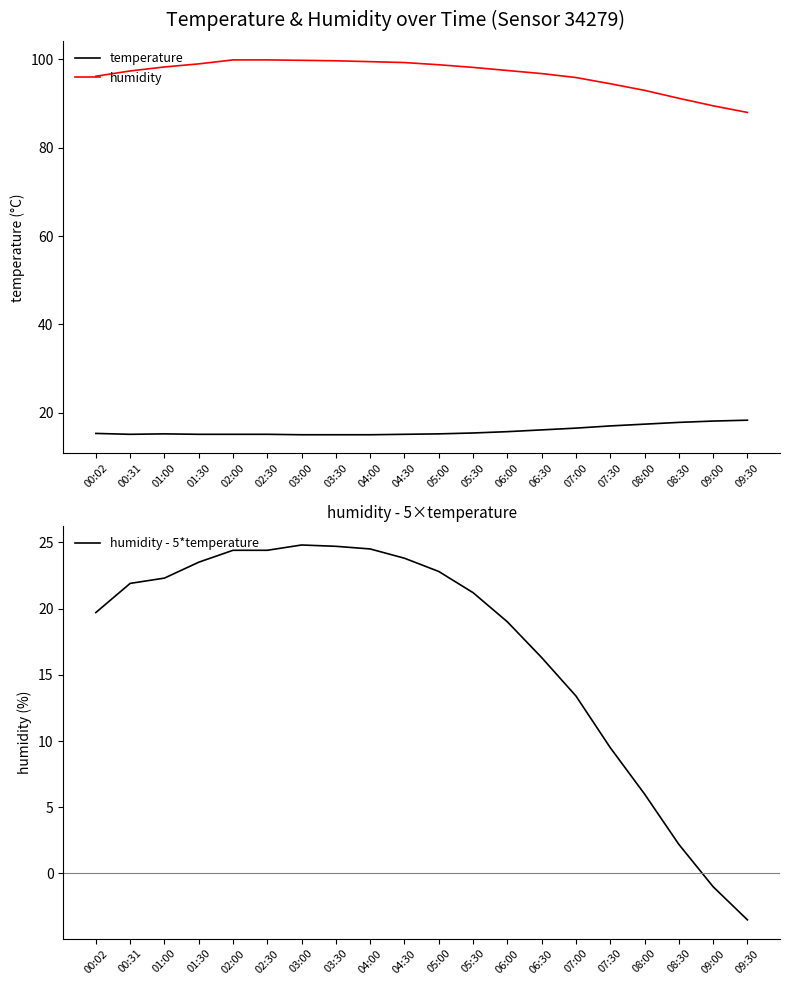

Rank the series at 01:30 from highest to lowest value.

humidity, humidity - 5*temperature, temperature